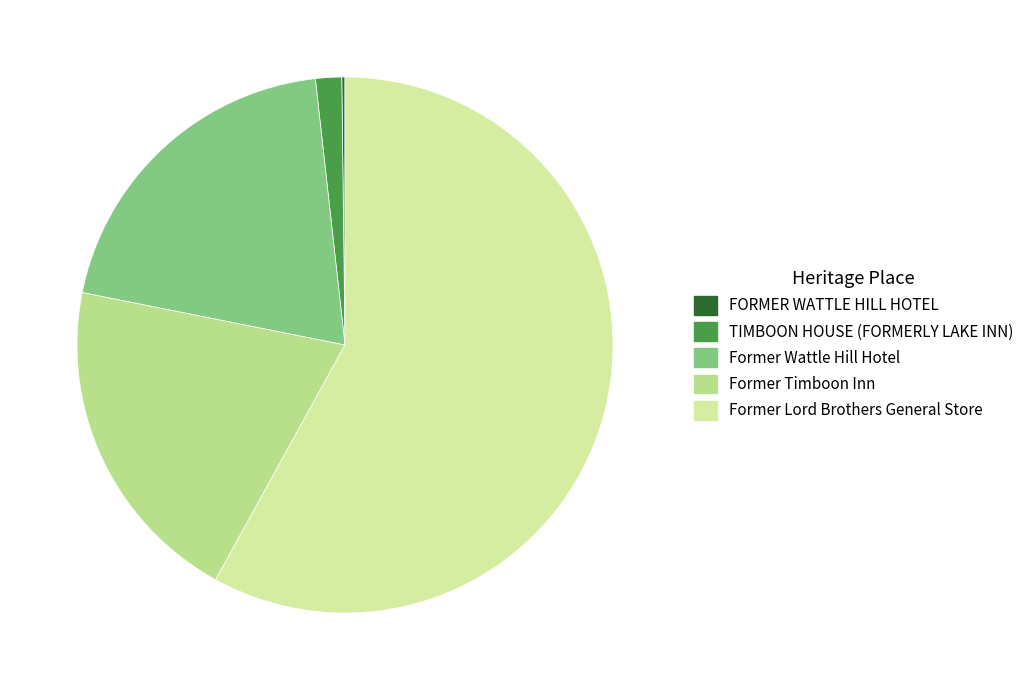

What percentage do TIMBOON HOUSE (FORMERLY LAKE INN) and Former Timboon Inn together represent?

21.7%